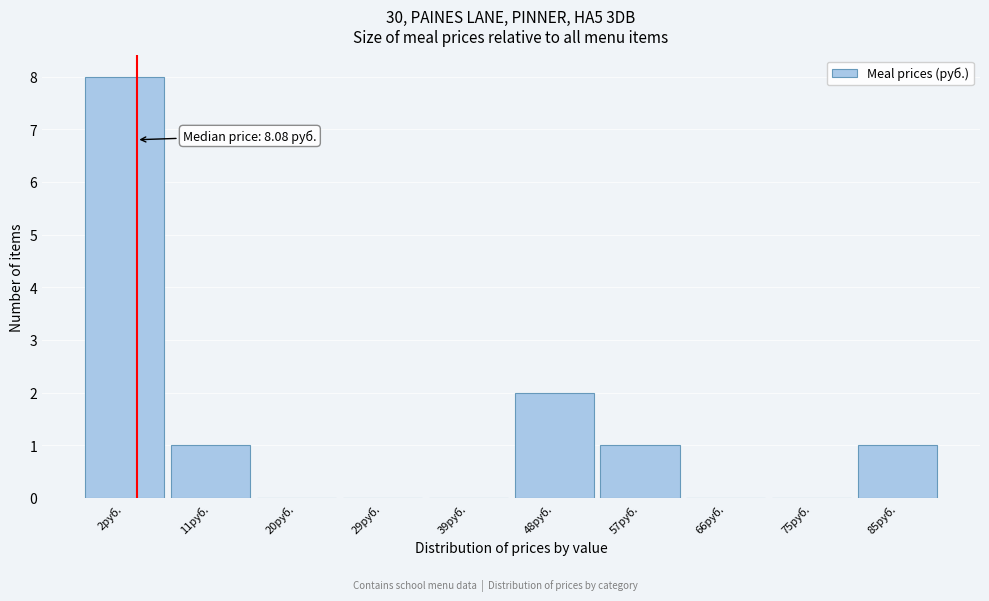

Reading left to right, what are all the values shown in this chart?

2руб.=8	11руб.=1	20руб.=0	29руб.=0	39руб.=0	48руб.=2	57руб.=1	66руб.=0	75руб.=0	85руб.=1